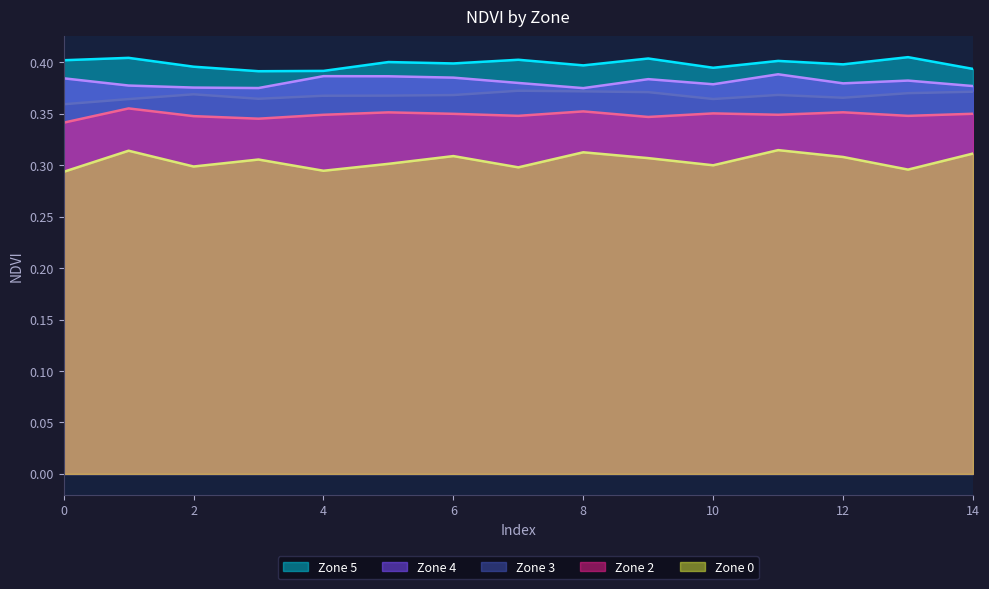

What is the value of the Zone 0 point at the 4th from the left?

0.3